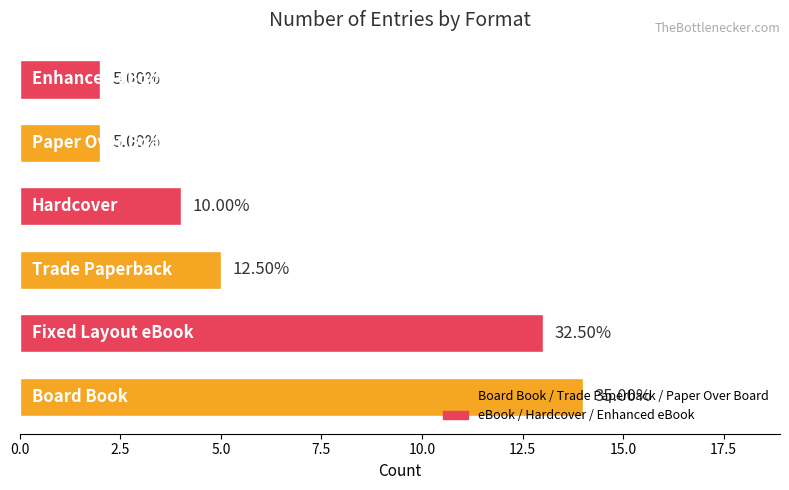

How many bars are there in total?

6